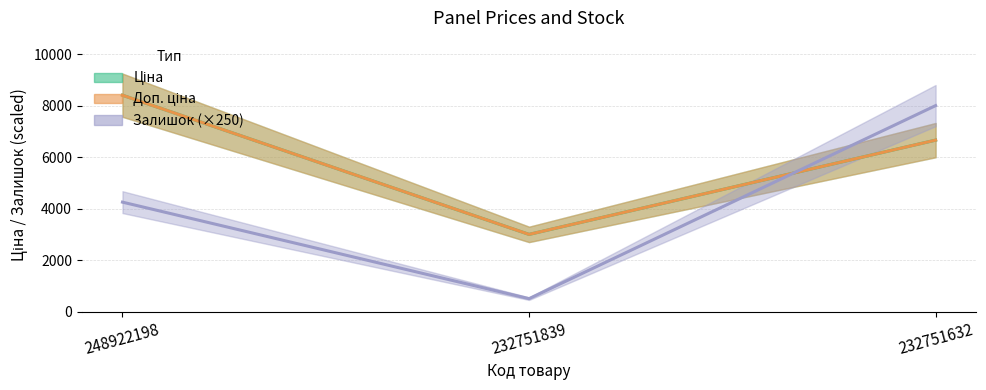

Which category has the lowest value in the Ціна series?

232751839